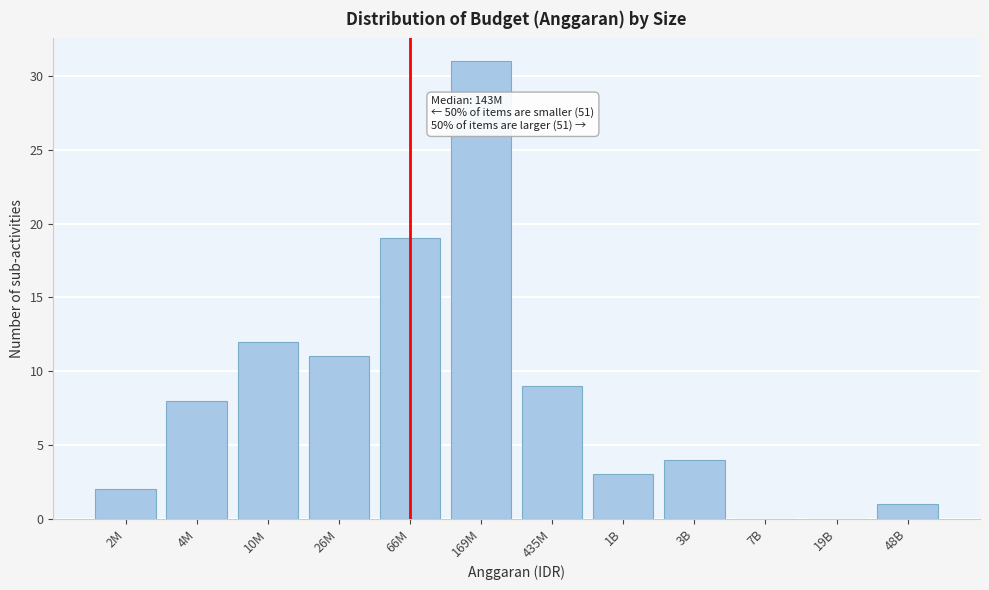

Reading right to left, list all the values displayed in this chart.

48B=1	19B=0	7B=0	3B=4	1B=3	435M=9	169M=31	66M=19	26M=11	10M=12	4M=8	2M=2